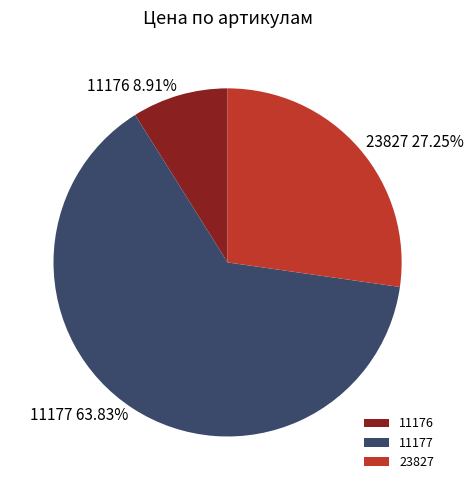

Count the number of slices in the pie.

3